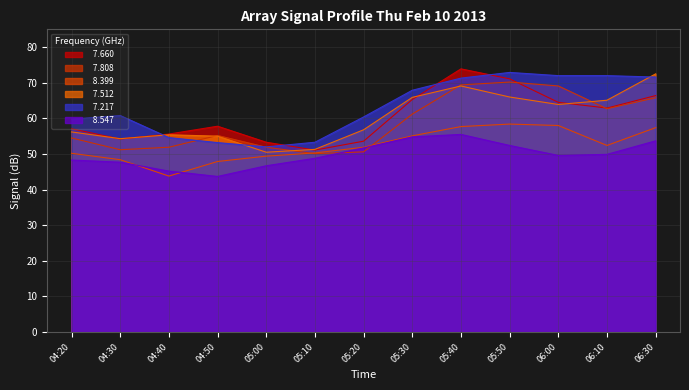

What is the total value across all series at 04:20?

326.1